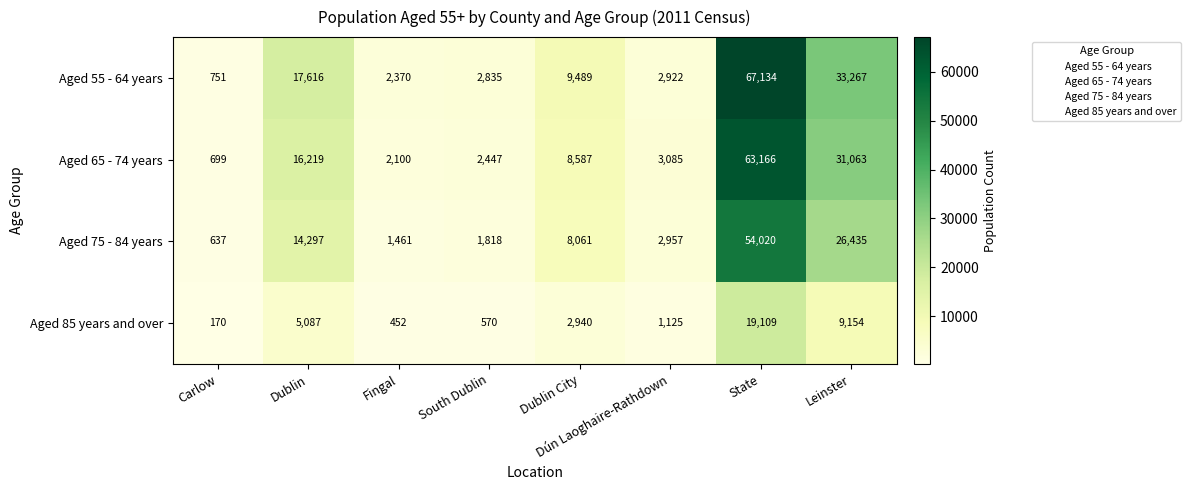

Which label corresponds to the largest value in the chart?

State